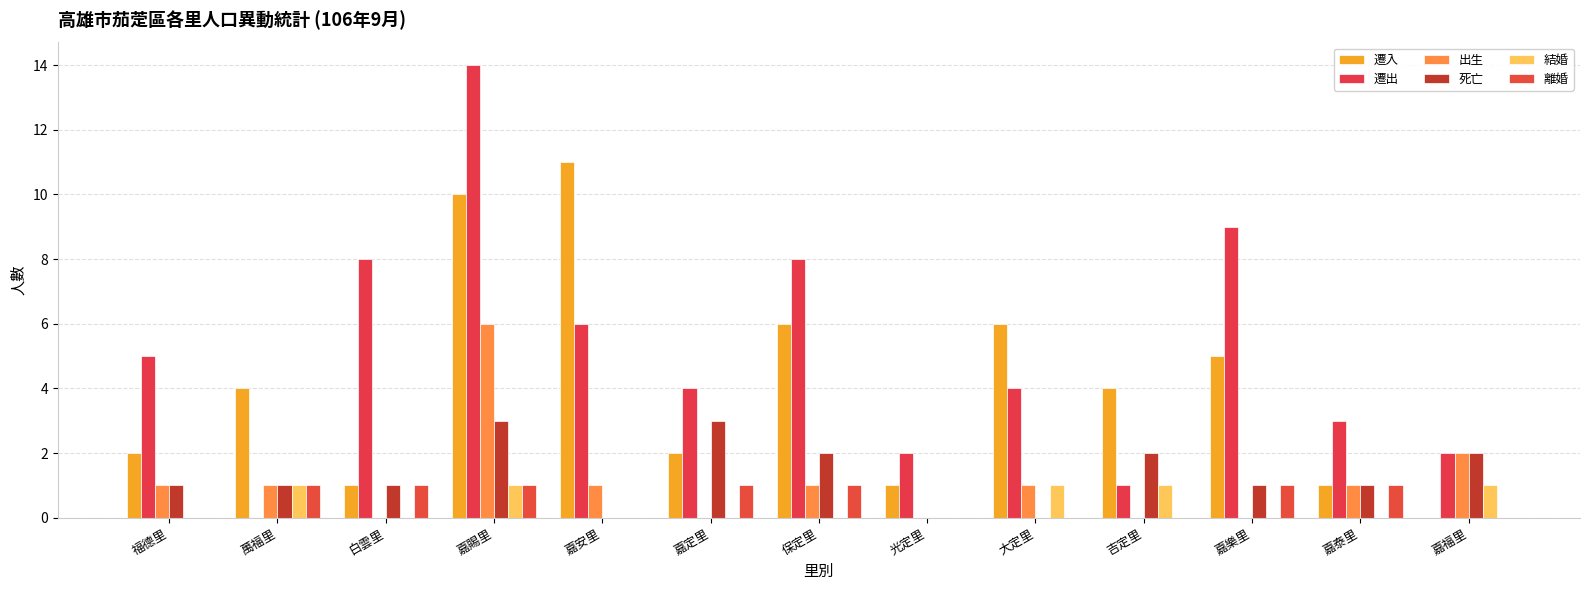

What is the value of the 離婚 bar at the 3rd from the left?

1